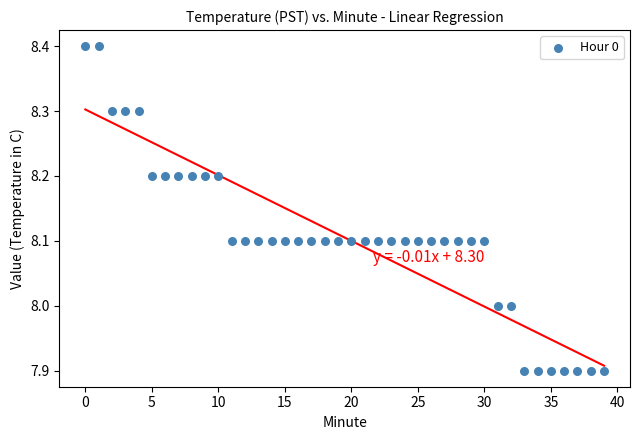

What is the range of Y values (max minus min)?

0.5